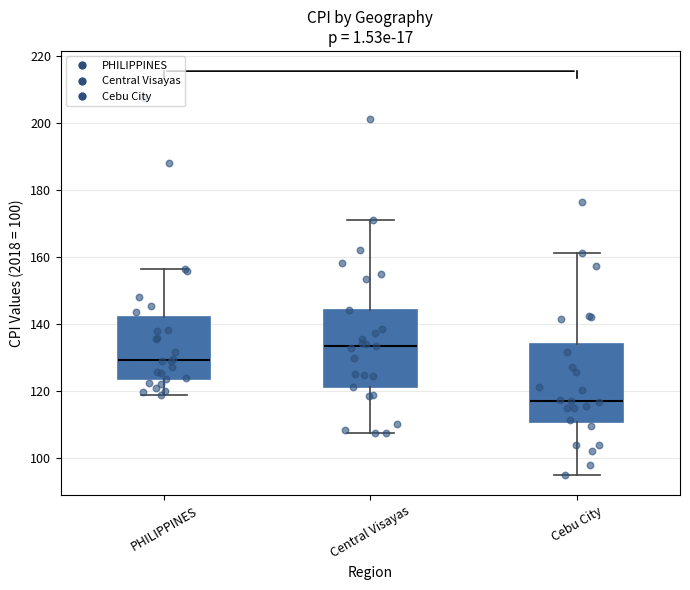

Where does the lower whisker of the box for Central Visayas end on the y-axis? The values are not printed on the chart, so give them approximately, as read against the axis.

108